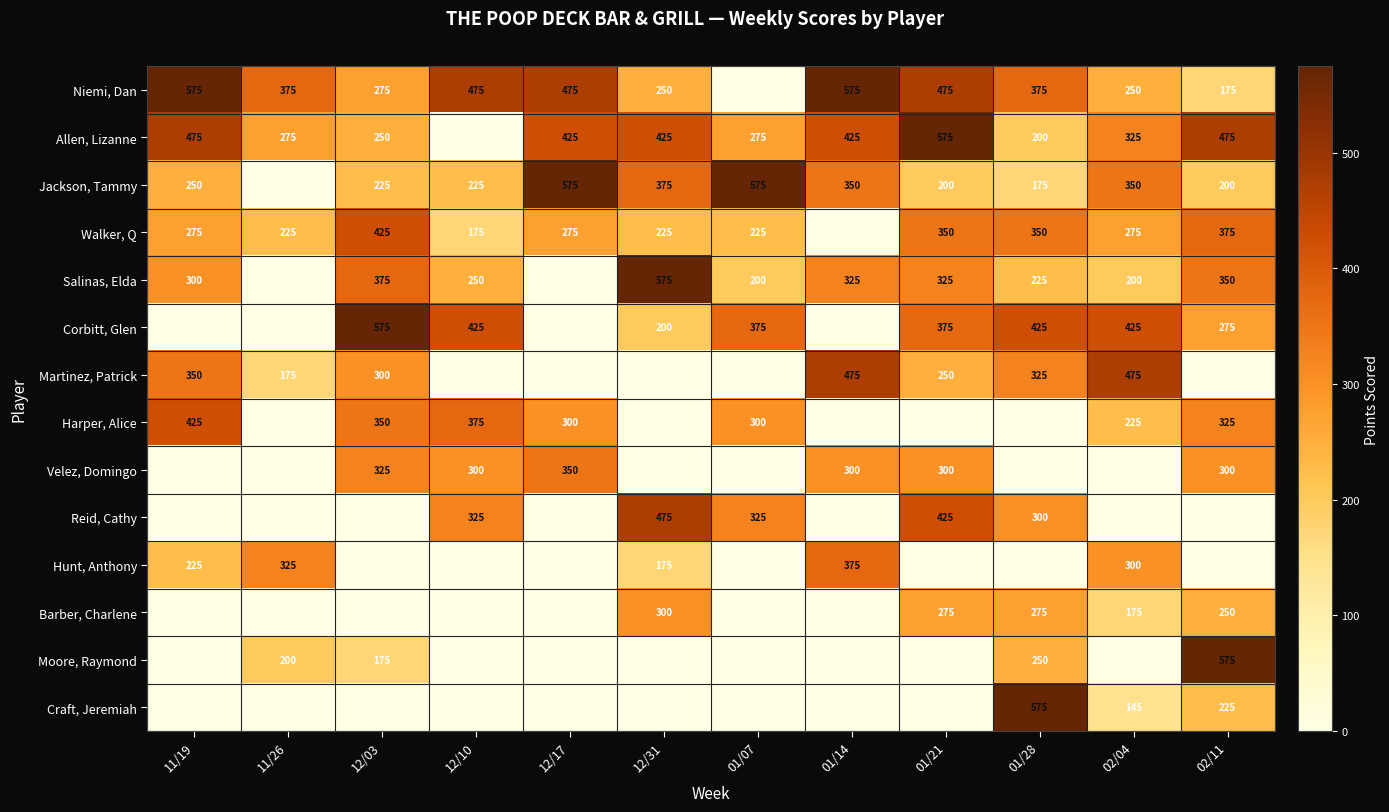

Is it true that Jackson, Tammy equals 213 at 01/14?

False